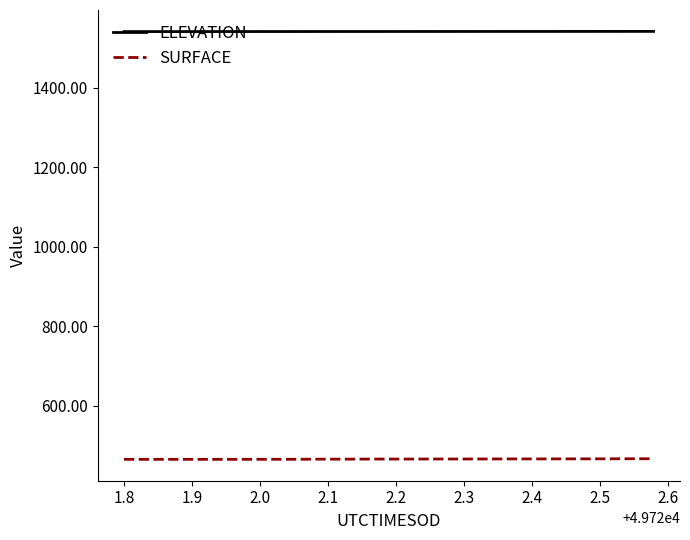

What is the highest value of the SURFACE series?

466.7